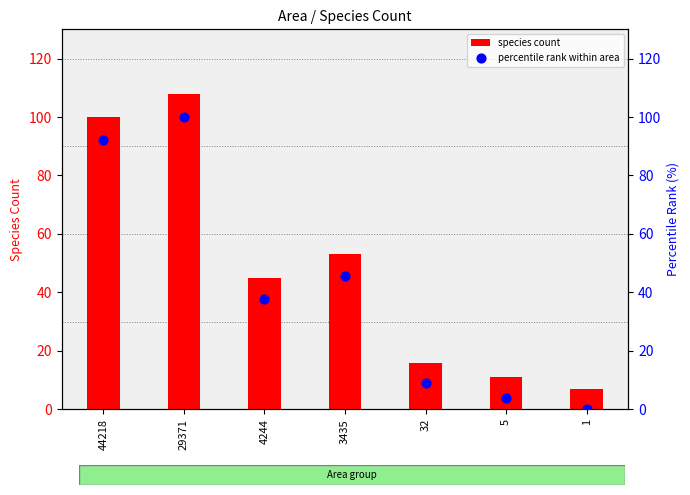

What are all the series names shown in the legend?

species count, percentile rank within area